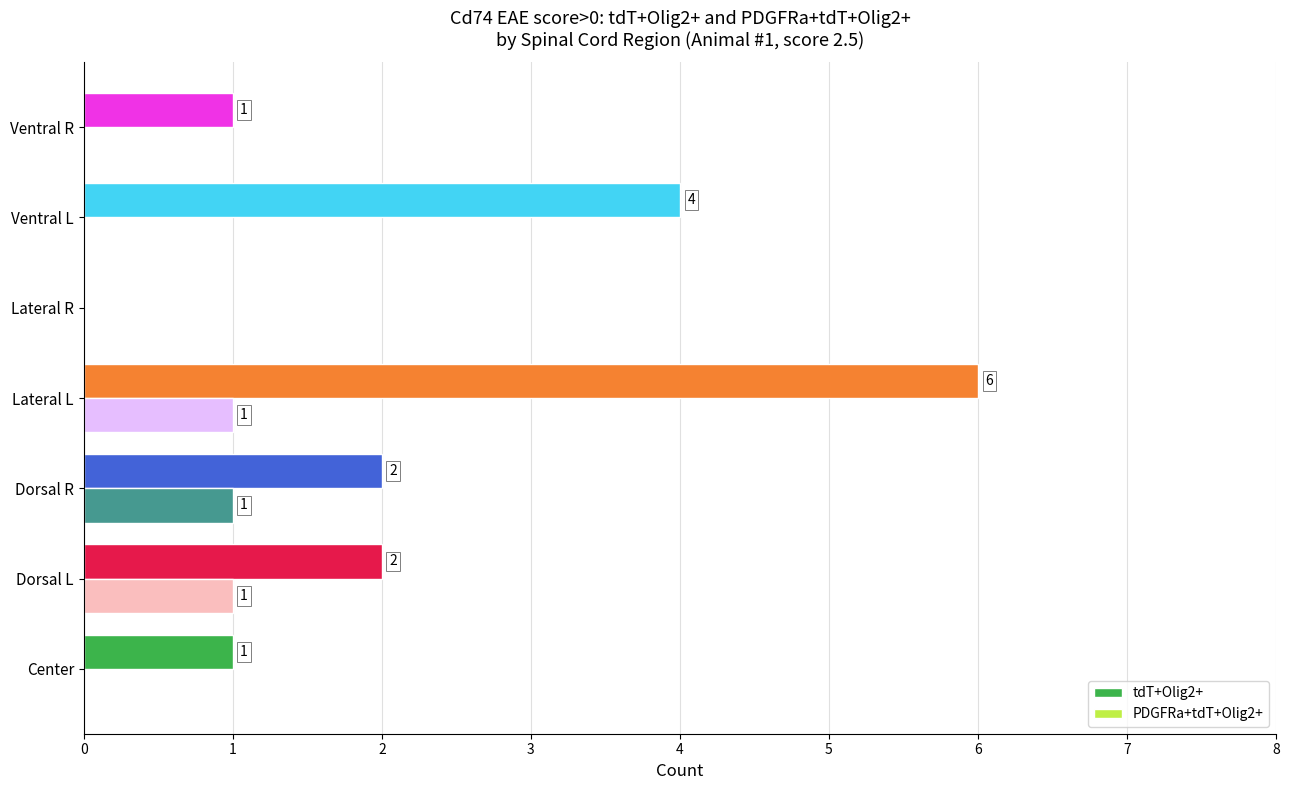

The value of tdT+Olig2+ at Lateral R is 3. True or false?

False